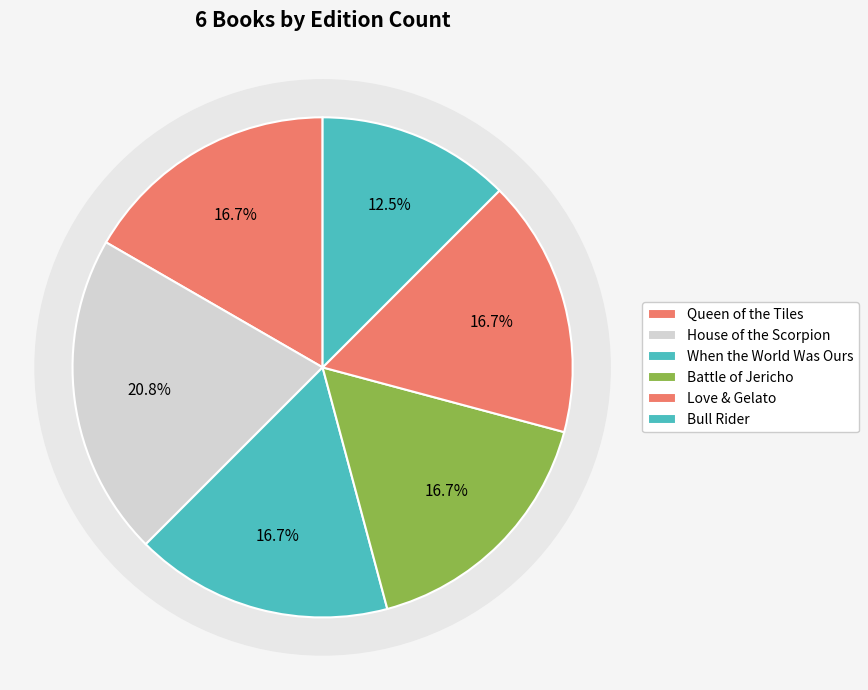

To the nearest percent, what is the difference between the largest and smallest slice percentages?

8%